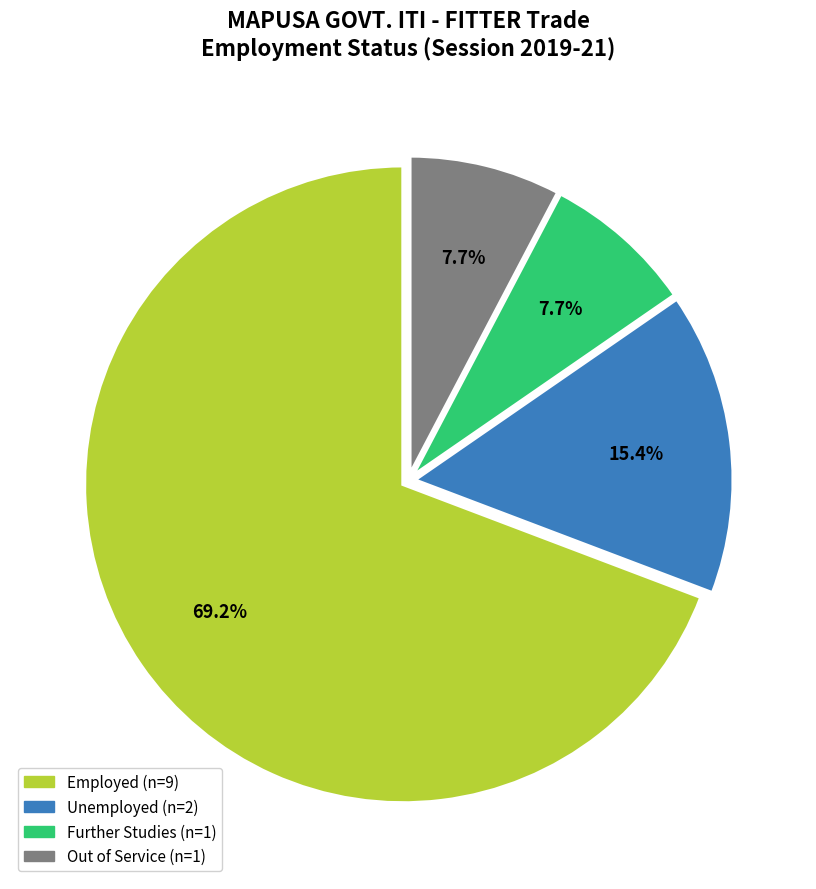

Count the number of slices in the pie.

4